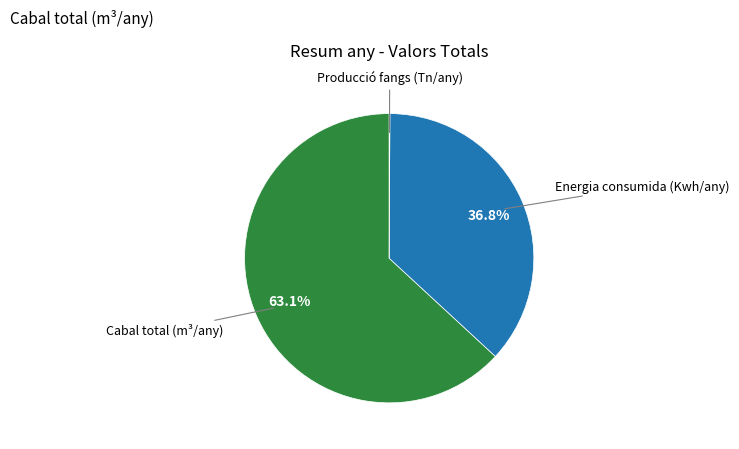

To the nearest percent, what is the difference between the largest and smallest slice percentages?

63%